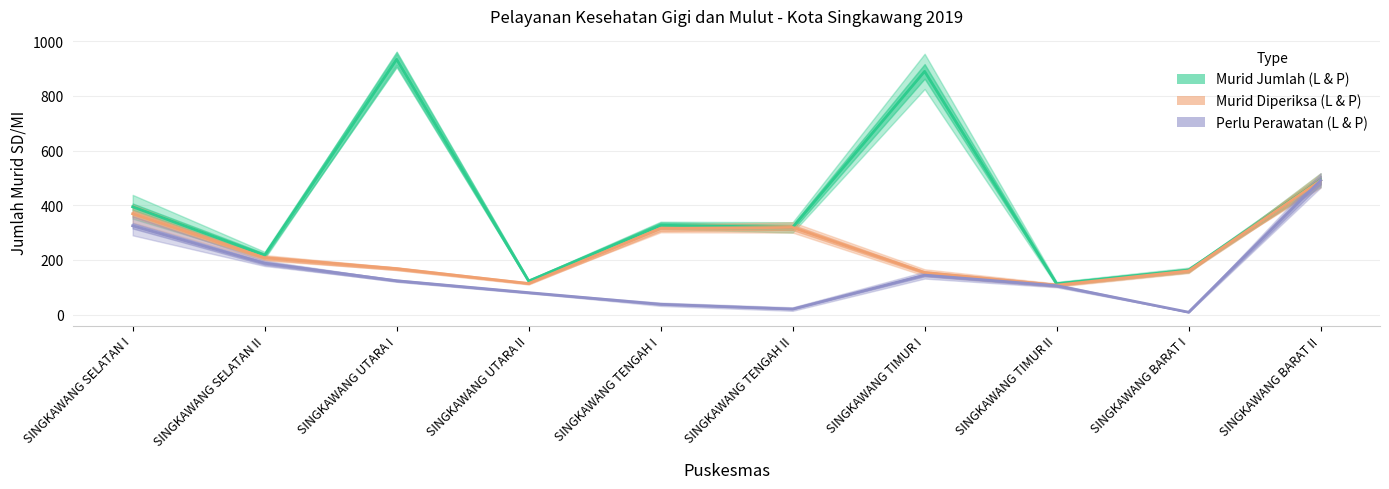

What position from the left is SINGKAWANG SELATAN II?

2